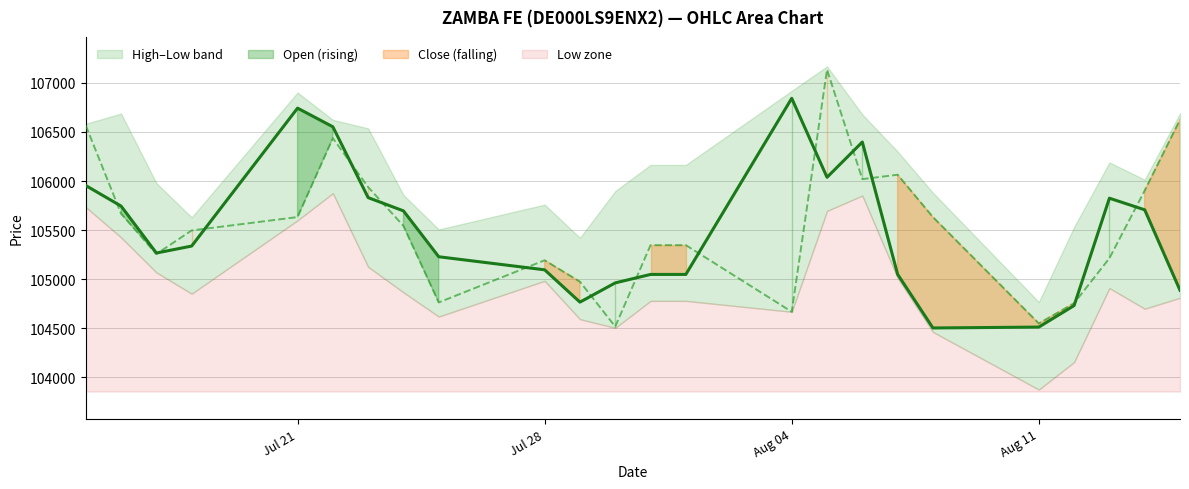

At which label does Open first exceed 105543?

15.07.2025